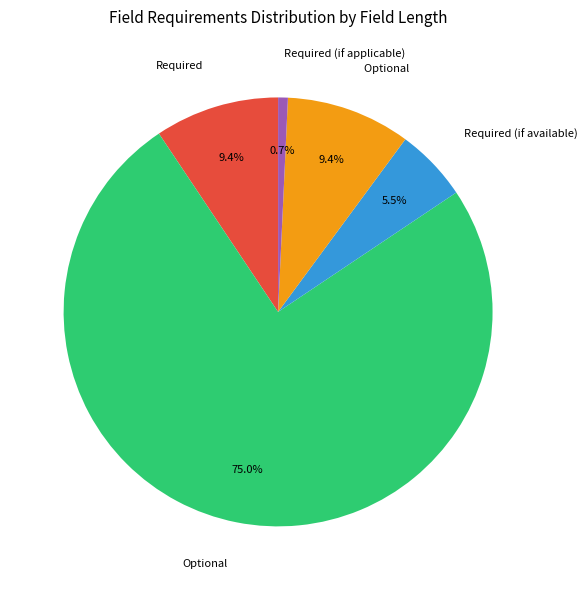

Is there any slice that represents more than half of the pie?

Yes